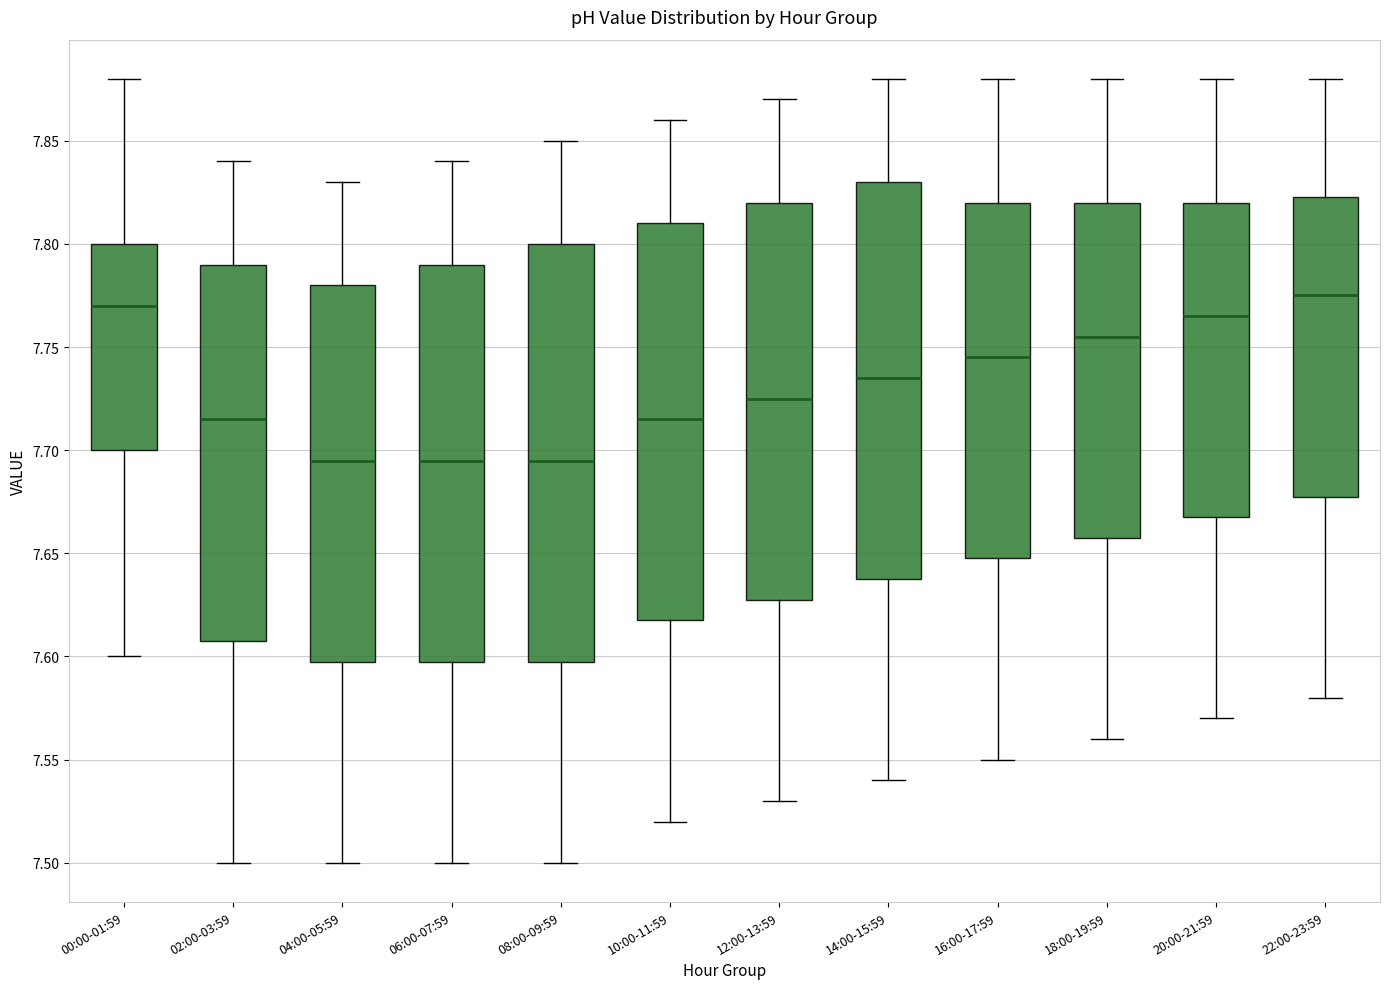

Reading left to right, read every box against the y-axis: the position of its median line, the range the box covers, and the ends of its whiskers. The values are not printed on the chart, so give them approximately, as read against the axis.

00:00-01:59: median 7.770, box 7.700 to 7.800, whiskers 7.600 to 7.880
02:00-03:59: median 7.715, box 7.610 to 7.790, whiskers 7.500 to 7.840
04:00-05:59: median 7.695, box 7.600 to 7.780, whiskers 7.500 to 7.830
06:00-07:59: median 7.695, box 7.600 to 7.790, whiskers 7.500 to 7.840
08:00-09:59: median 7.695, box 7.600 to 7.800, whiskers 7.500 to 7.850
10:00-11:59: median 7.715, box 7.620 to 7.810, whiskers 7.520 to 7.860
12:00-13:59: median 7.725, box 7.630 to 7.820, whiskers 7.530 to 7.870
14:00-15:59: median 7.735, box 7.640 to 7.830, whiskers 7.540 to 7.880
16:00-17:59: median 7.745, box 7.650 to 7.820, whiskers 7.550 to 7.880
18:00-19:59: median 7.755, box 7.660 to 7.820, whiskers 7.560 to 7.880
20:00-21:59: median 7.765, box 7.670 to 7.820, whiskers 7.570 to 7.880
22:00-23:59: median 7.775, box 7.680 to 7.825, whiskers 7.580 to 7.880